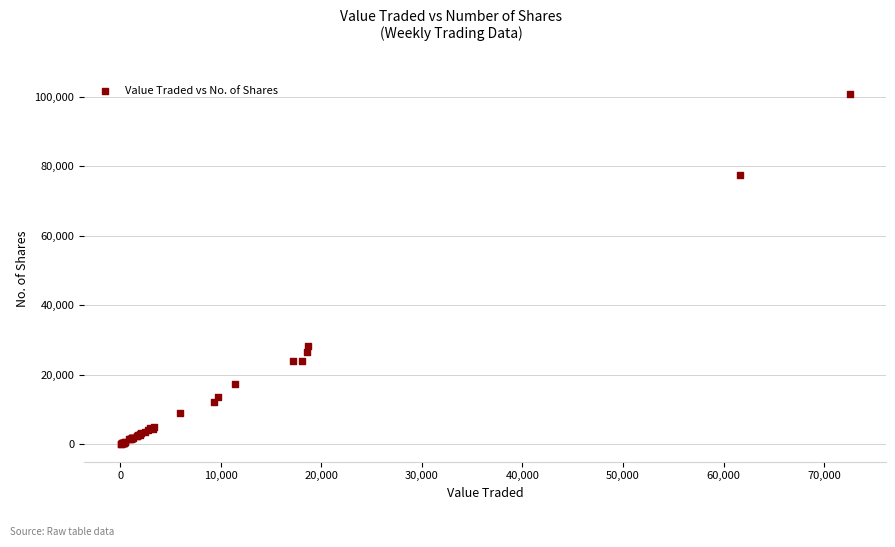

What Y value in the scatter plot is closest to 50481?

28252